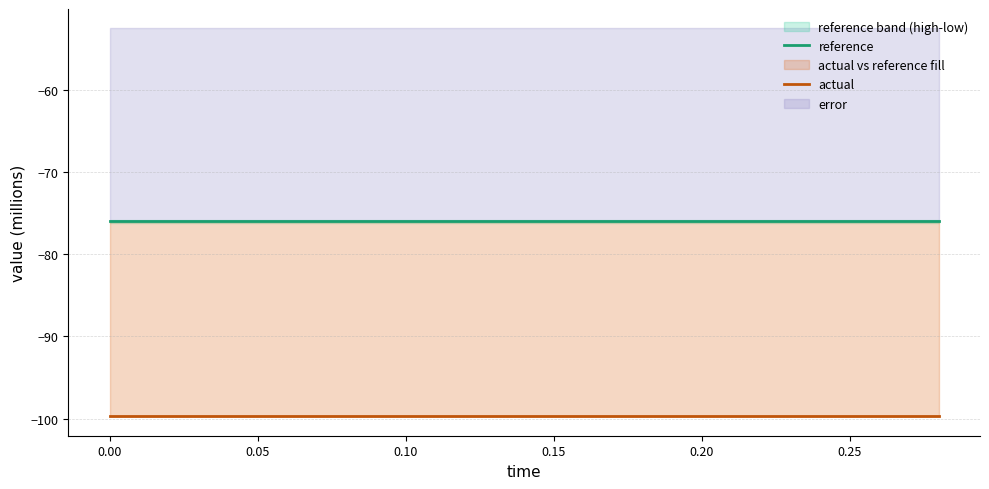

Rank the series at 0.10 from highest to lowest value.

reference, actual